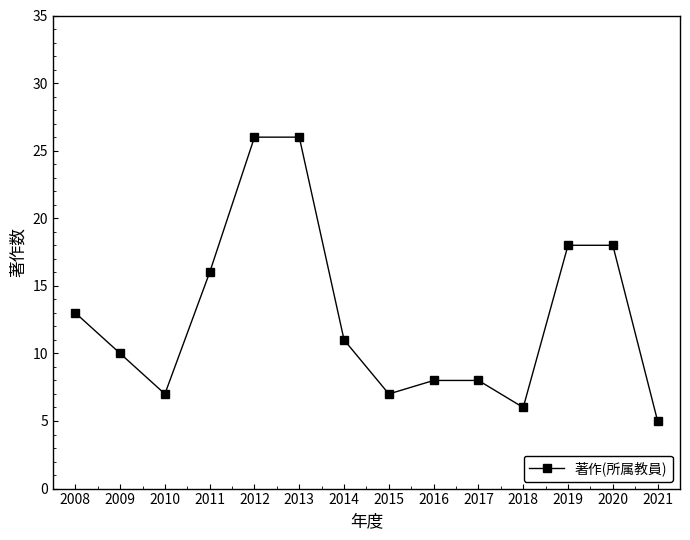

How many points are lower than both their immediate neighbors (excluding endpoints)?

3